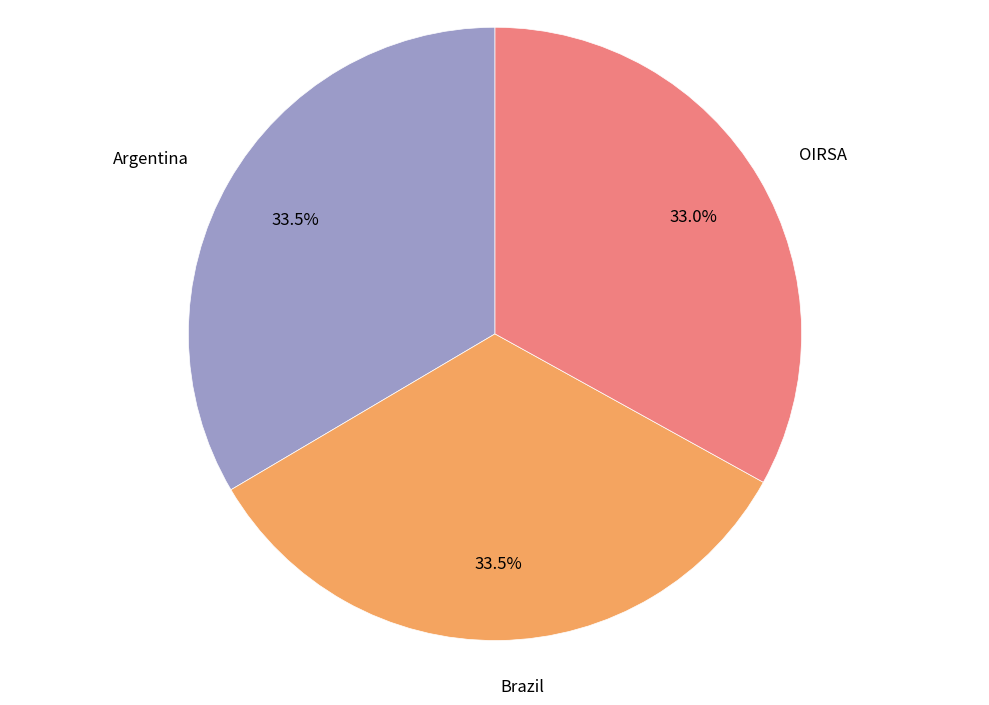

Is the sum of Argentina and Brazil greater than half?

Yes